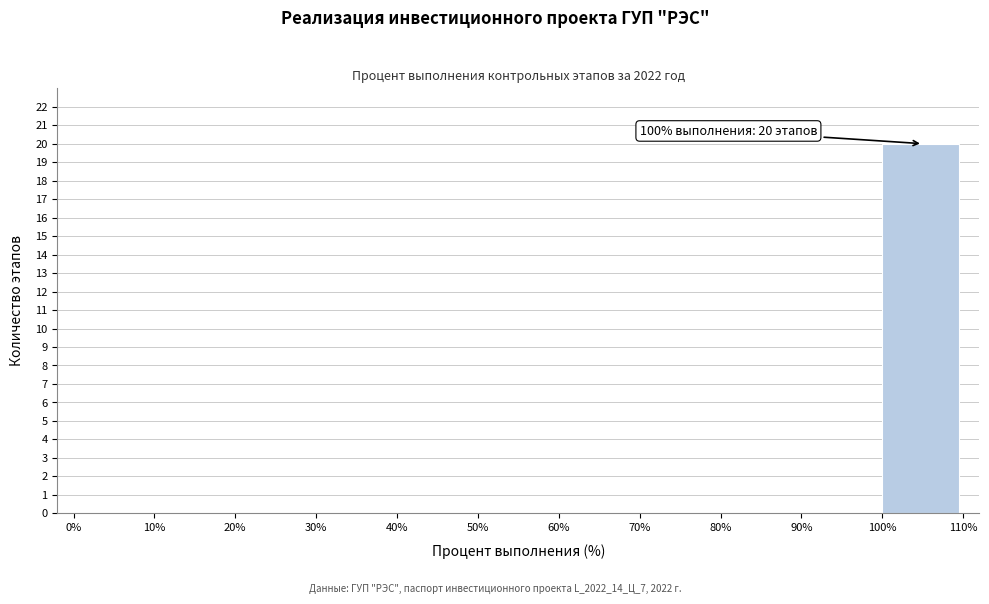

Which range on the x-axis has the tallest bar?

100% to 110%